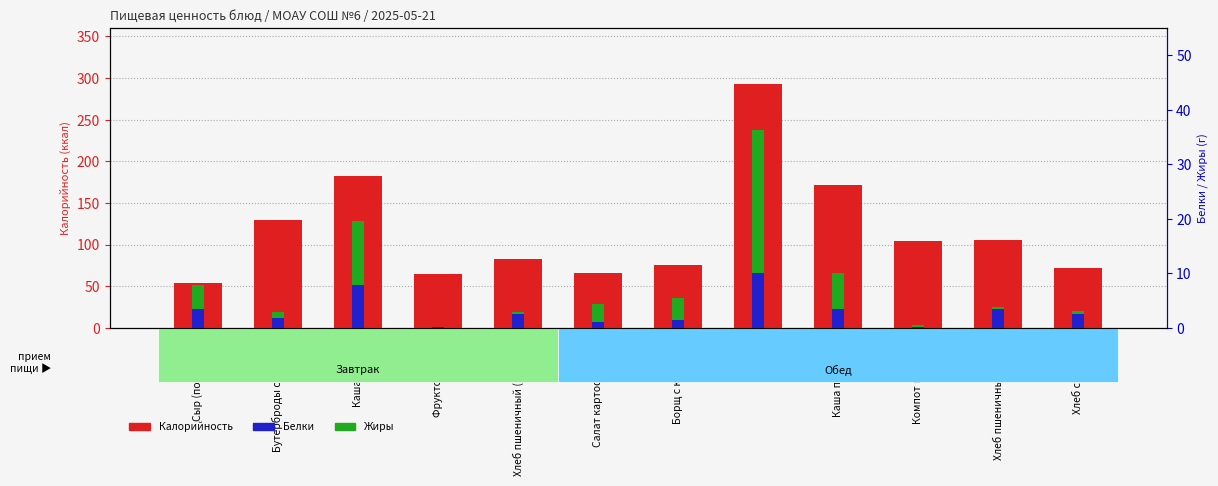

How many bars are there in total?

36